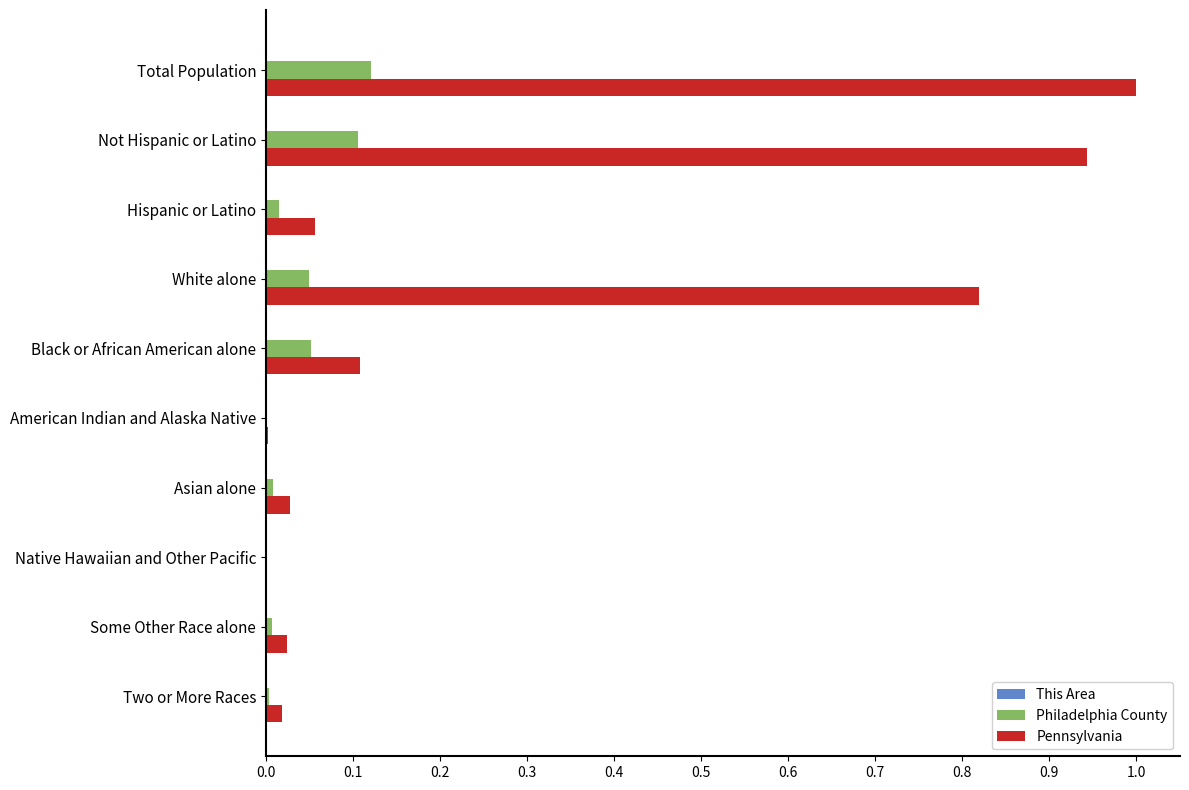

The Philadelphia County series shows 0.0 at Asian alone. True or false?

True